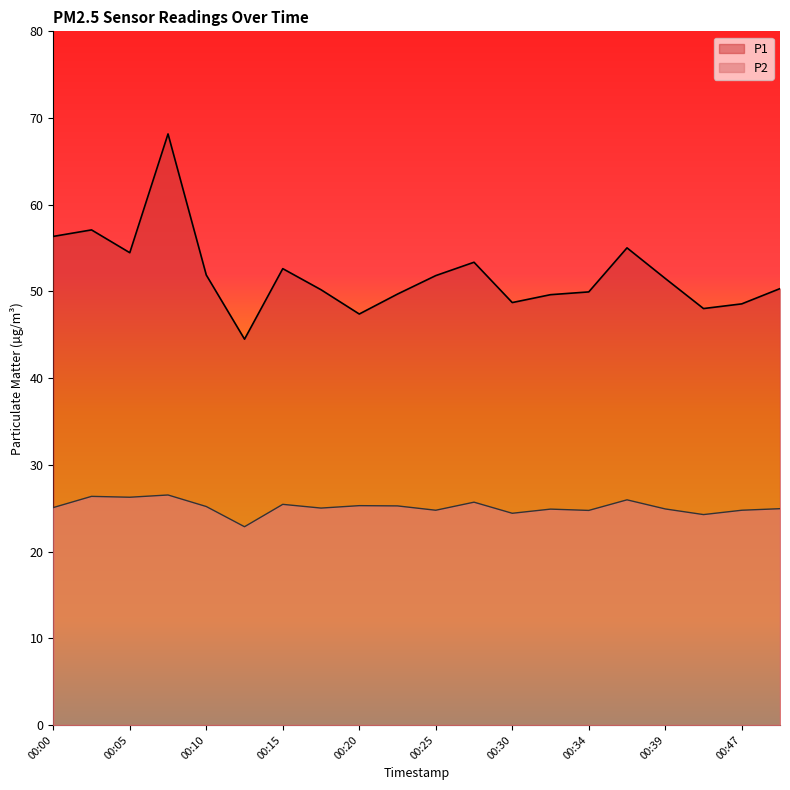

Which label corresponds to the largest value in the chart?

00:08